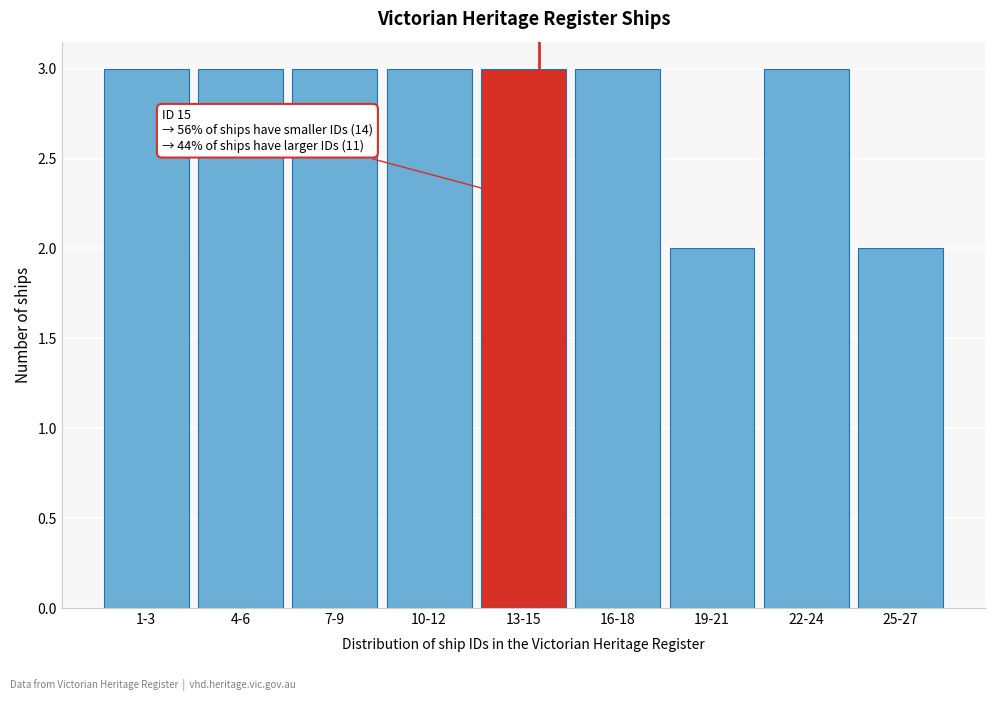

Reading left to right, what are all the values shown in this chart?

1-3=3	4-6=3	7-9=3	10-12=3	13-15=3	16-18=3	19-21=2	22-24=3	25-27=2